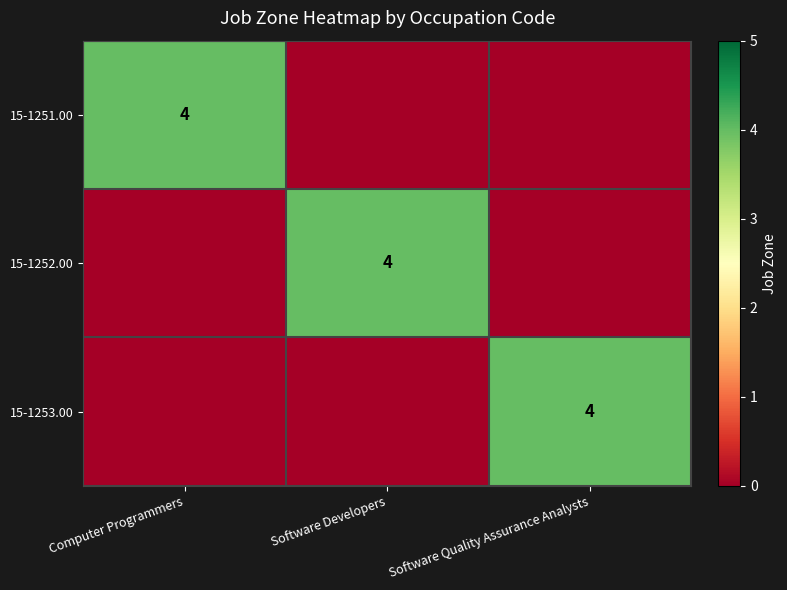

Is it true that 15-1252.00 equals 4 at Software Developers?

True